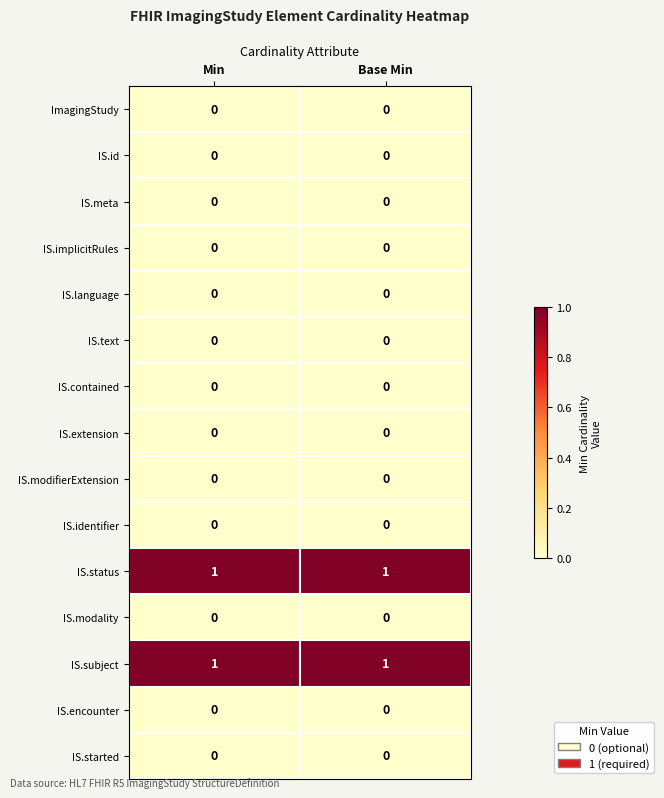

True or false: IS.implicitRules has a value of 0 at Min.

True